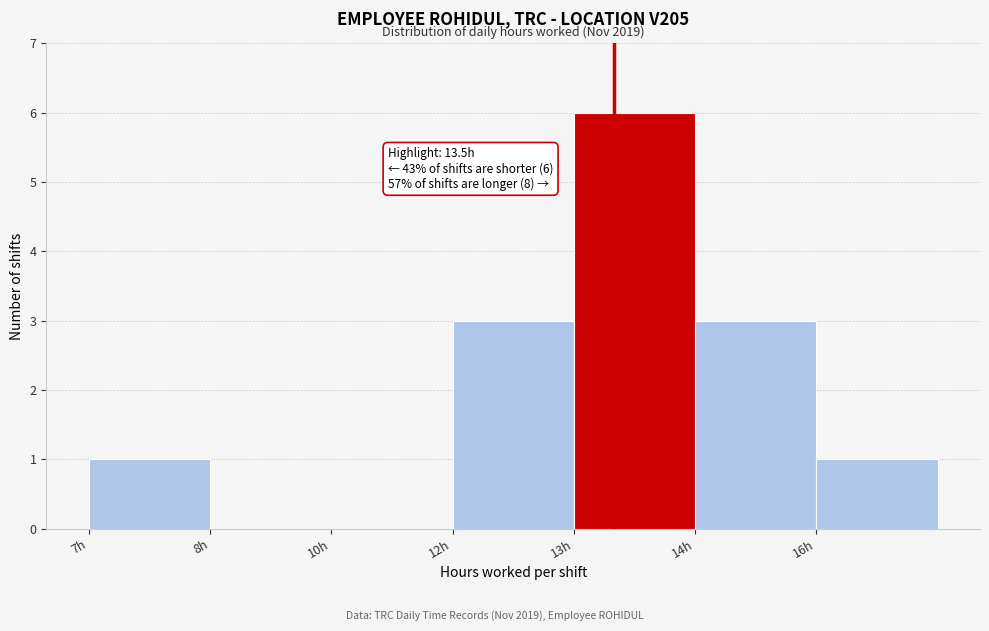

Reading left to right, what are all the values shown in this chart?

7h=1	8h=0	10h=0	12h=3	13h=6	14h=3	16h=1